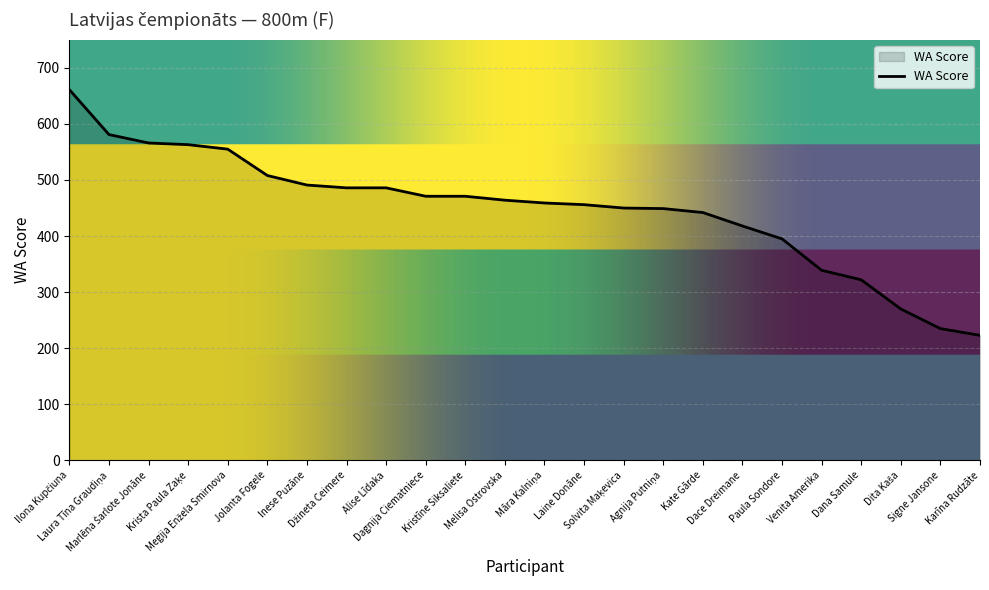

What is the greatest value displayed?

661